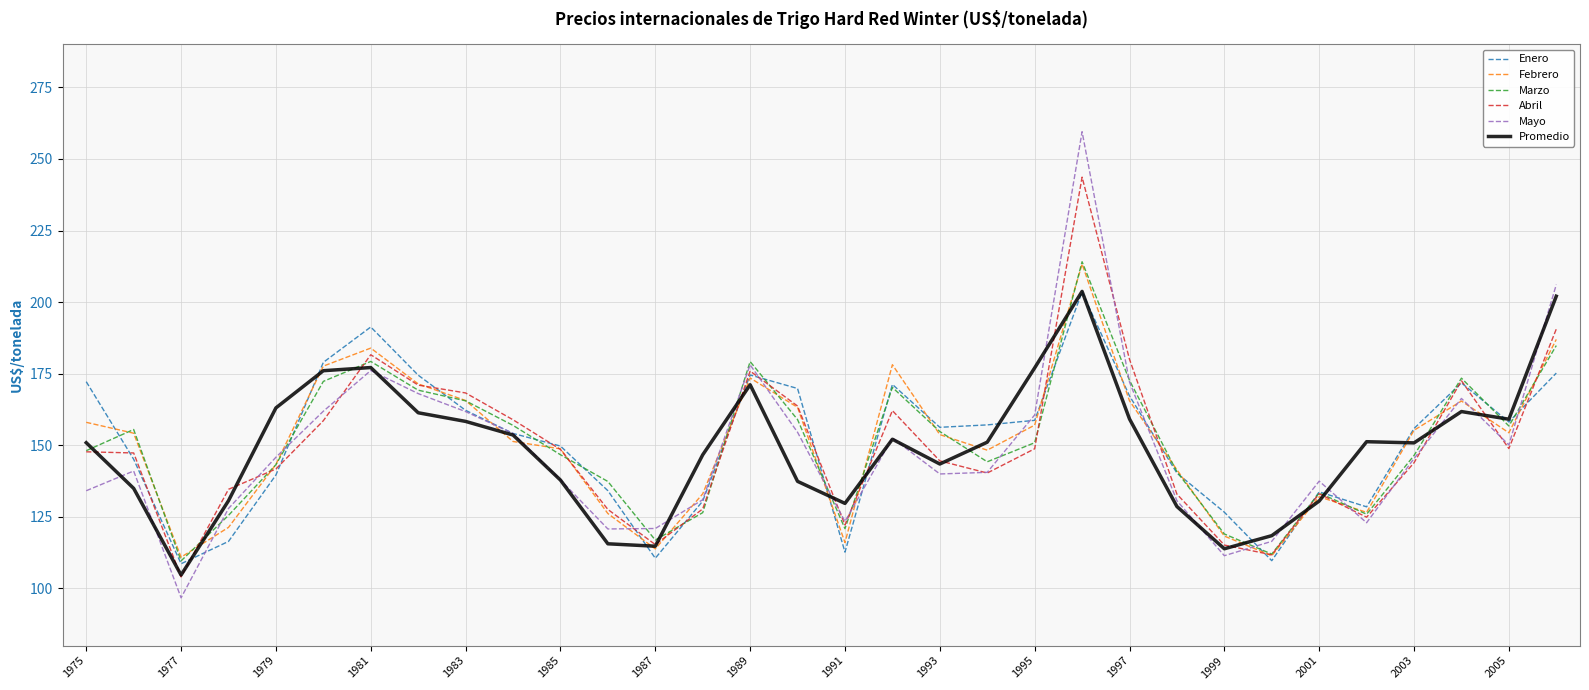

True or false: Abril and Enero intersect in this chart.

True